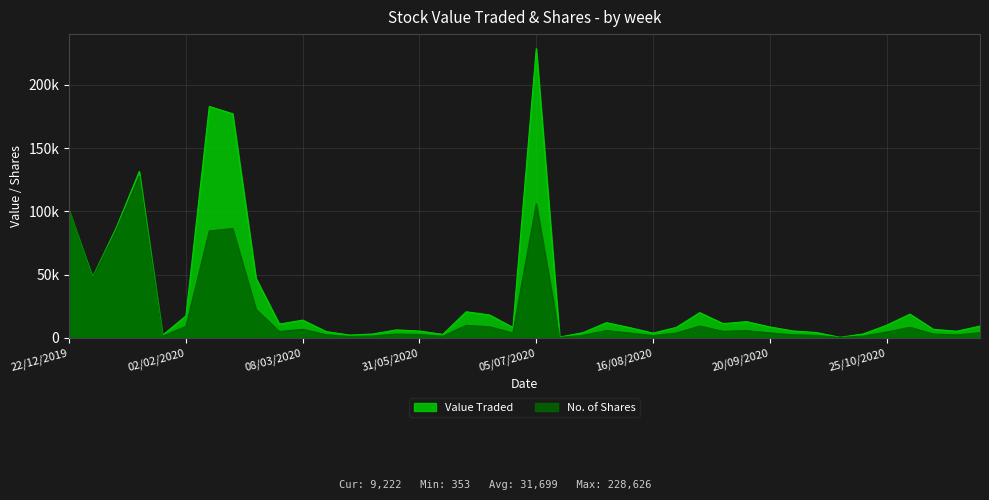

Which series has the largest range (max minus min)?

Value Traded